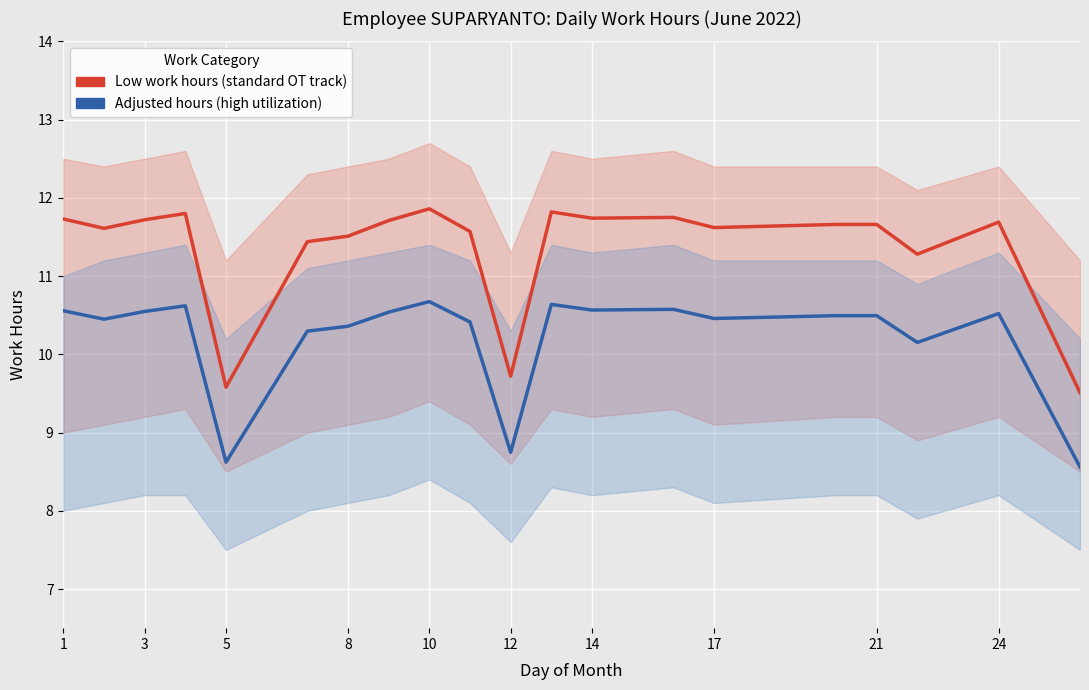

True or false: Low work hours (standard OT track) has a value of 18.1 at 12.

False